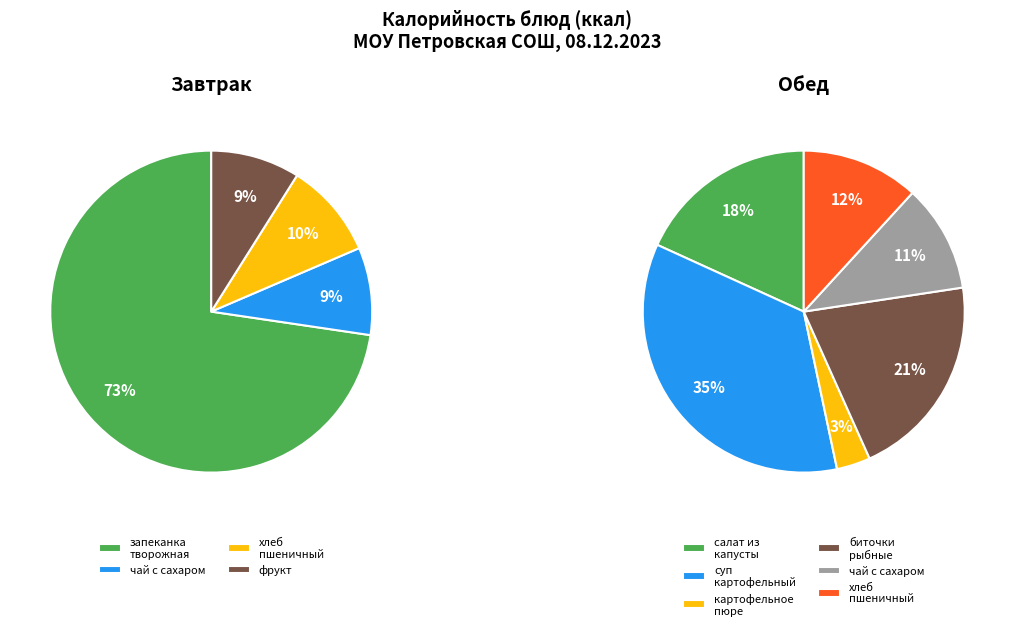

How many segments does this pie chart have?

10